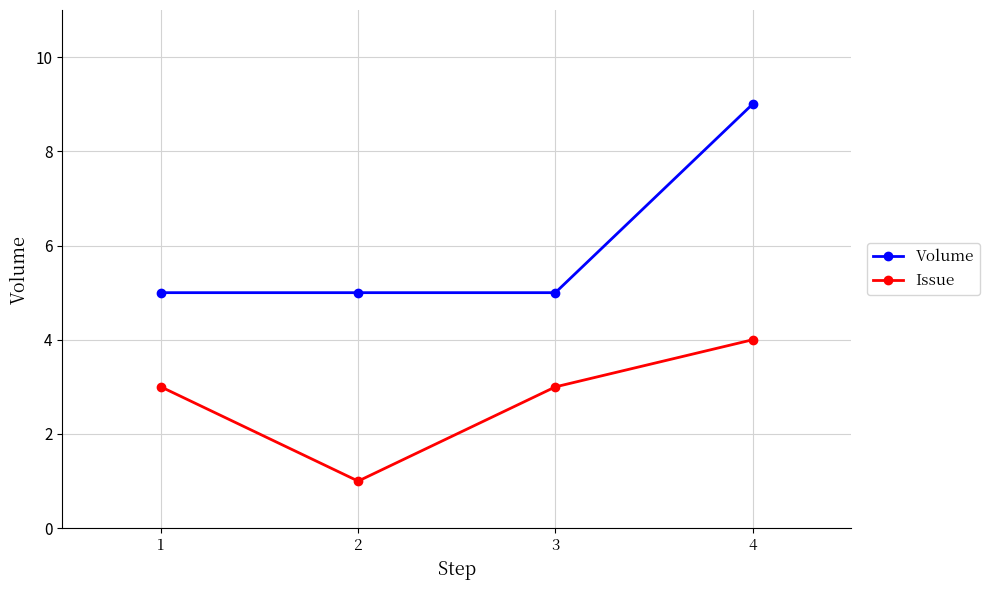

Which category has the lowest value across all series?

2